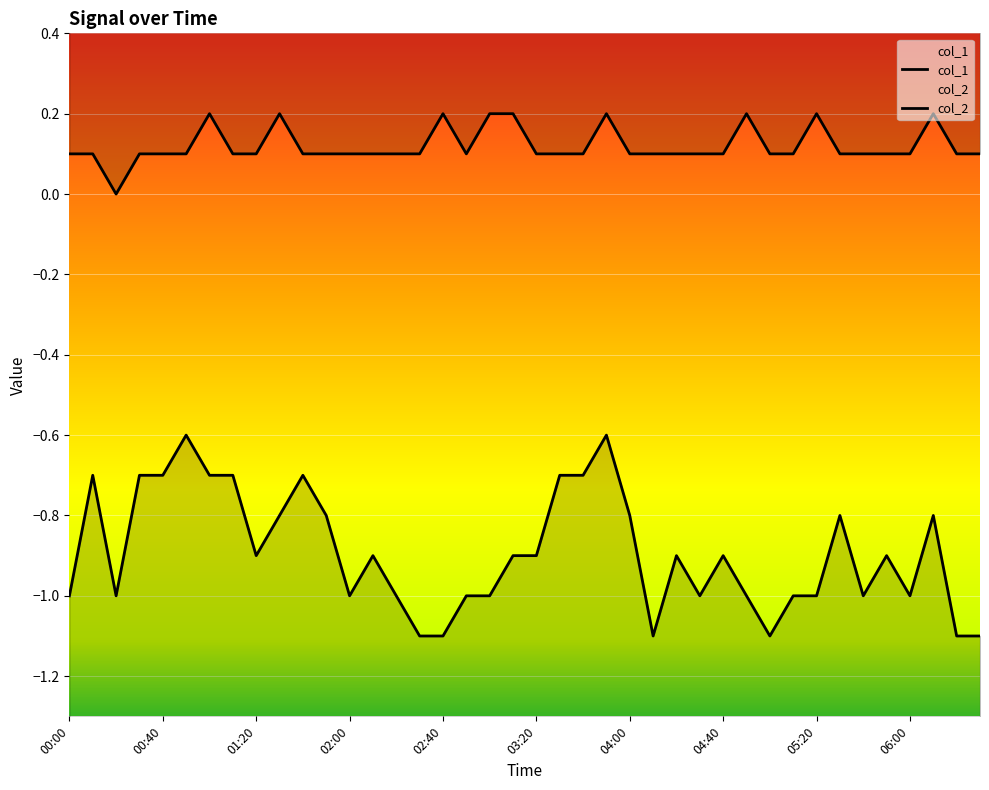

What is the difference between the maximum and minimum values in the col_1 series?

0.2